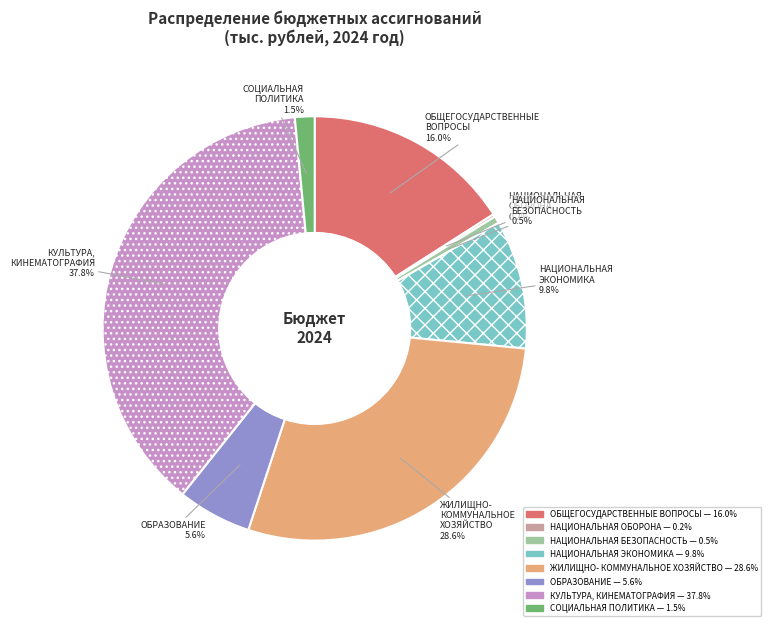

Is there any slice that represents more than half of the pie?

No